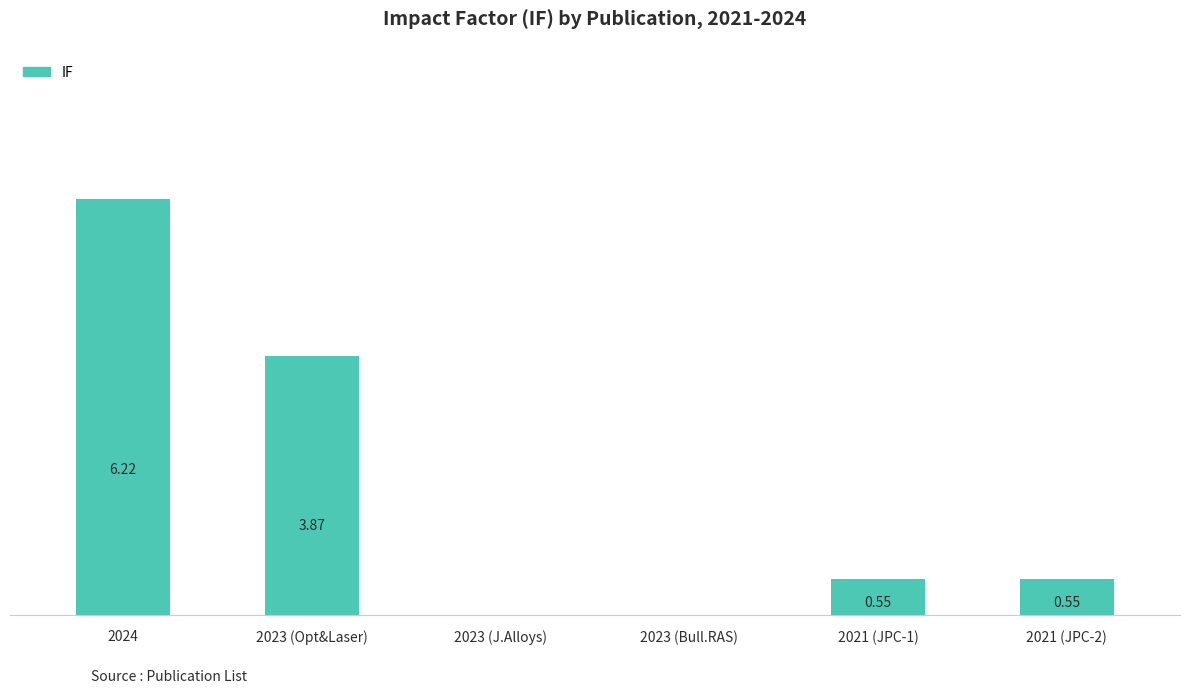

Between 2023 (Bull.RAS) and 2021 (JPC-2), which is larger?

2021 (JPC-2)